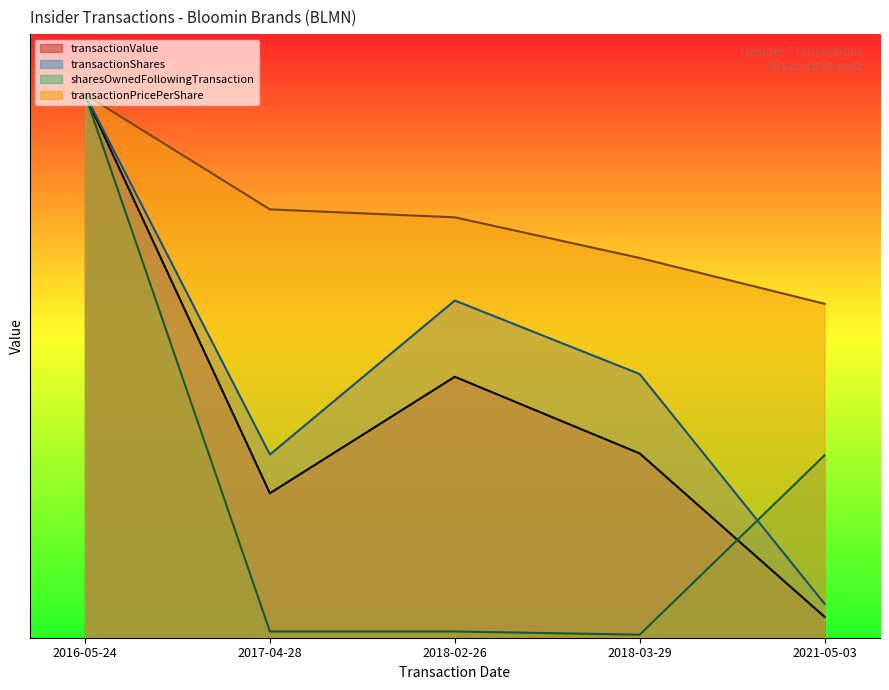

What is the minimum value shown in the chart?

23874.3